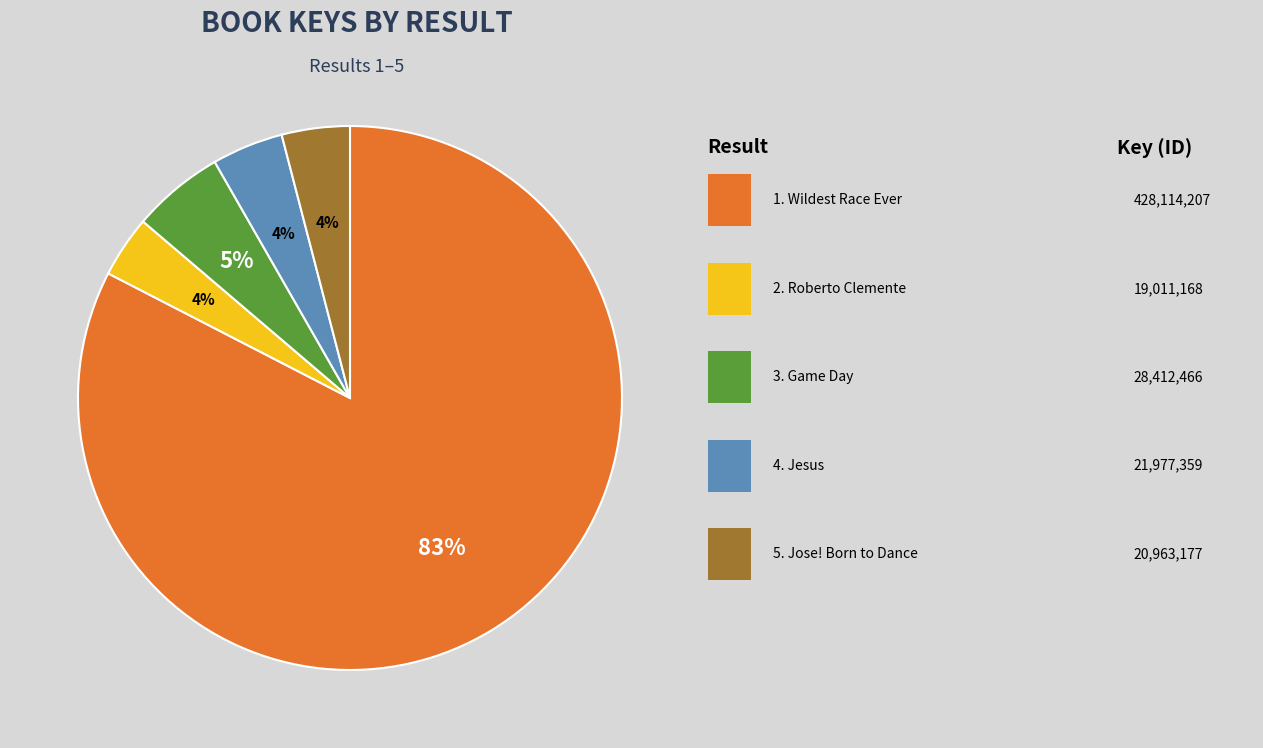

Is there a majority slice in this chart?

Yes